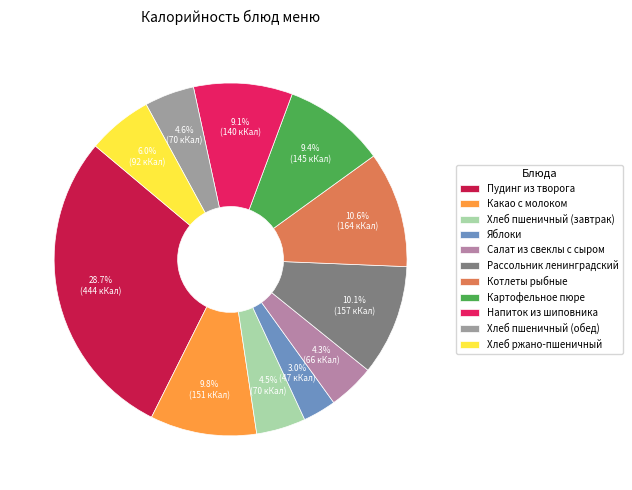

What percentage do Какао с молоком and Хлеб пшеничный (обед) together represent?

14.3%